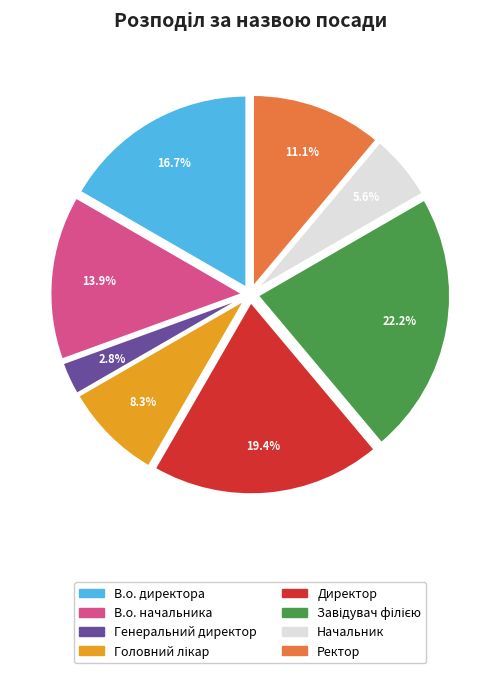

How many slices are in this pie chart?

8